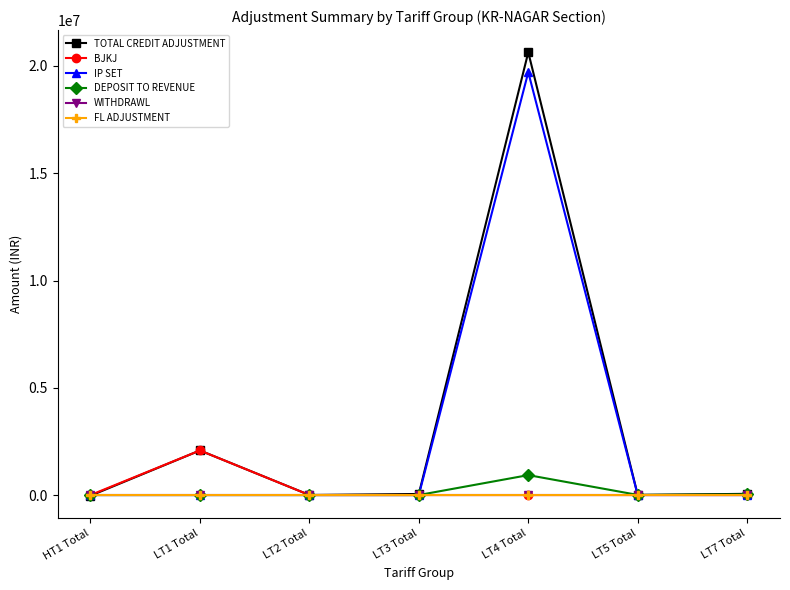

What is the greatest value displayed?

20640656.6